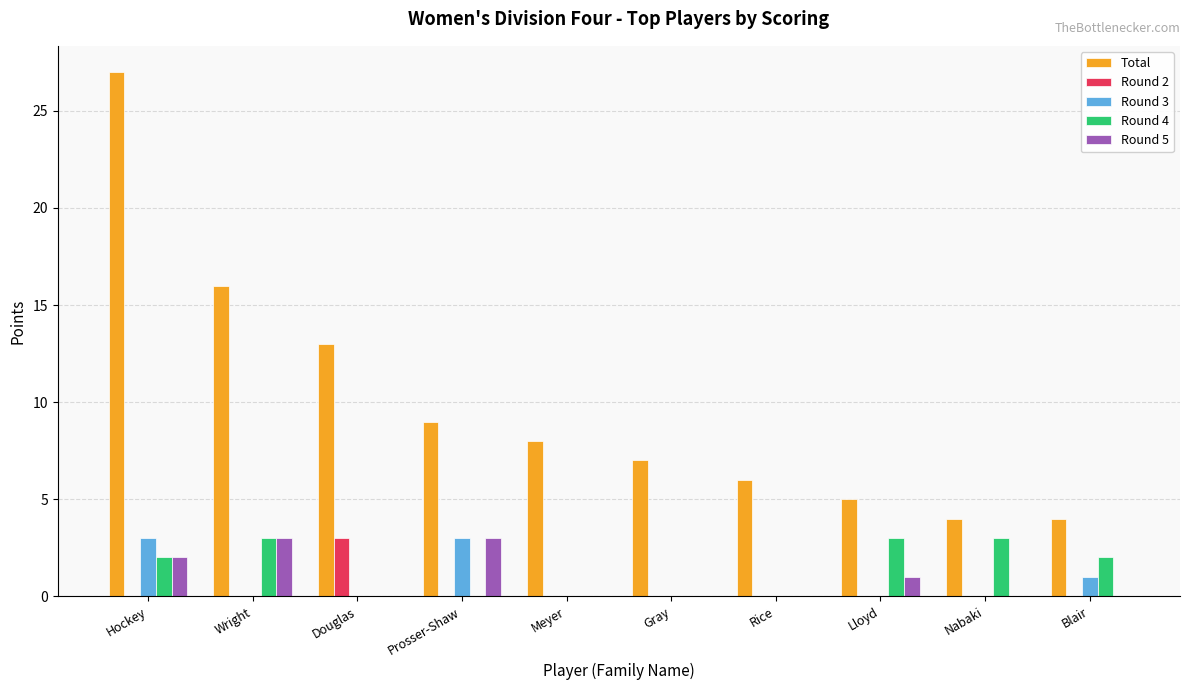

Between Hockey and Meyer, which series saw the biggest shift?

Total